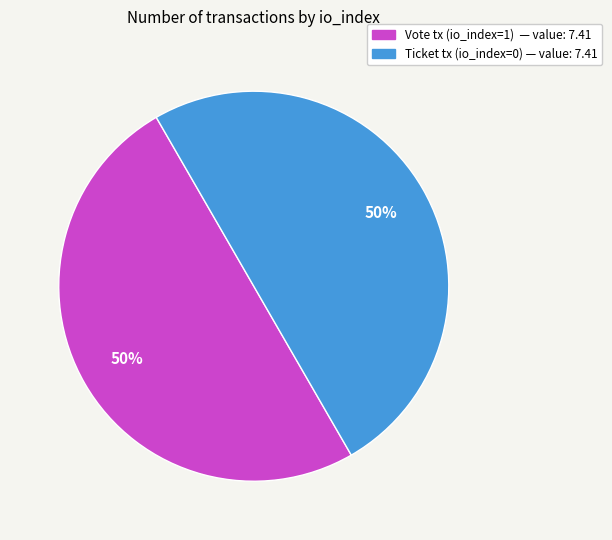

To the nearest percent, what is the average slice percentage?

50%